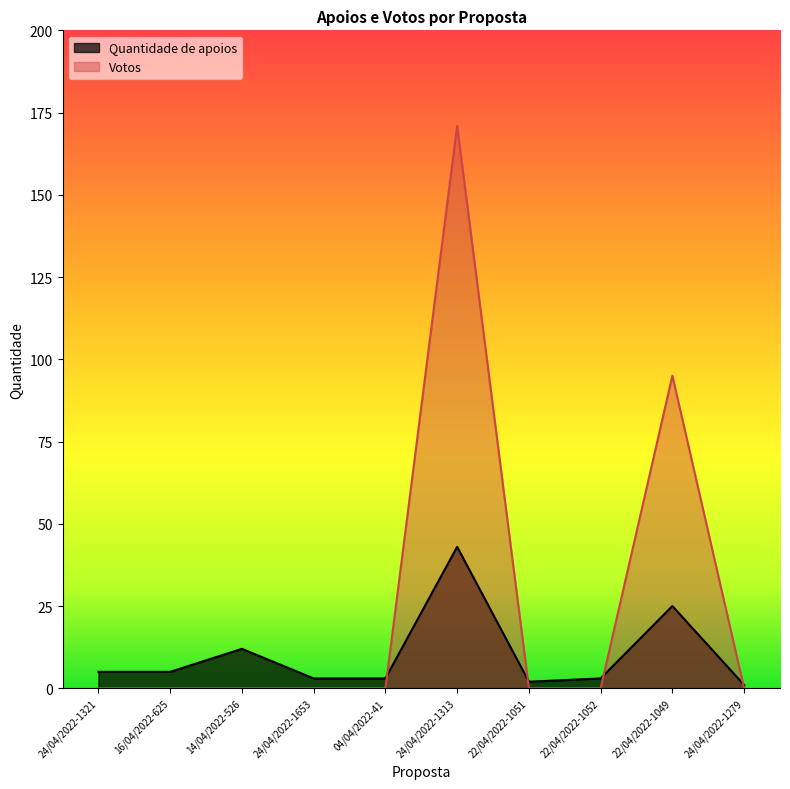

How many intersections are there between Quantidade de apoios and Votos?

4